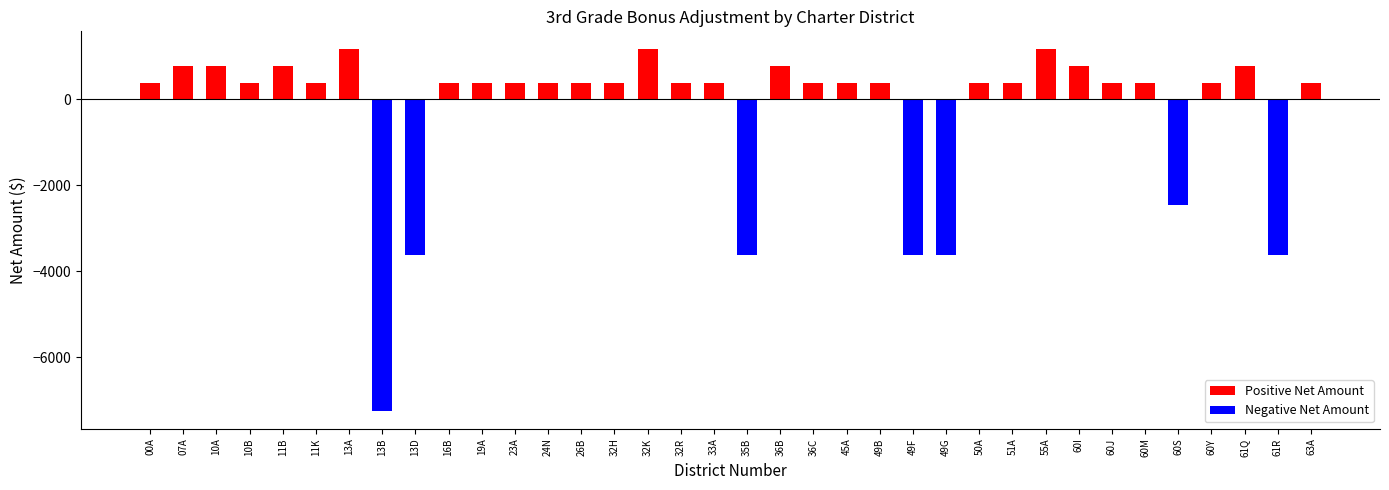

Rank the series by their maximum value, from highest to lowest.

positive, negative